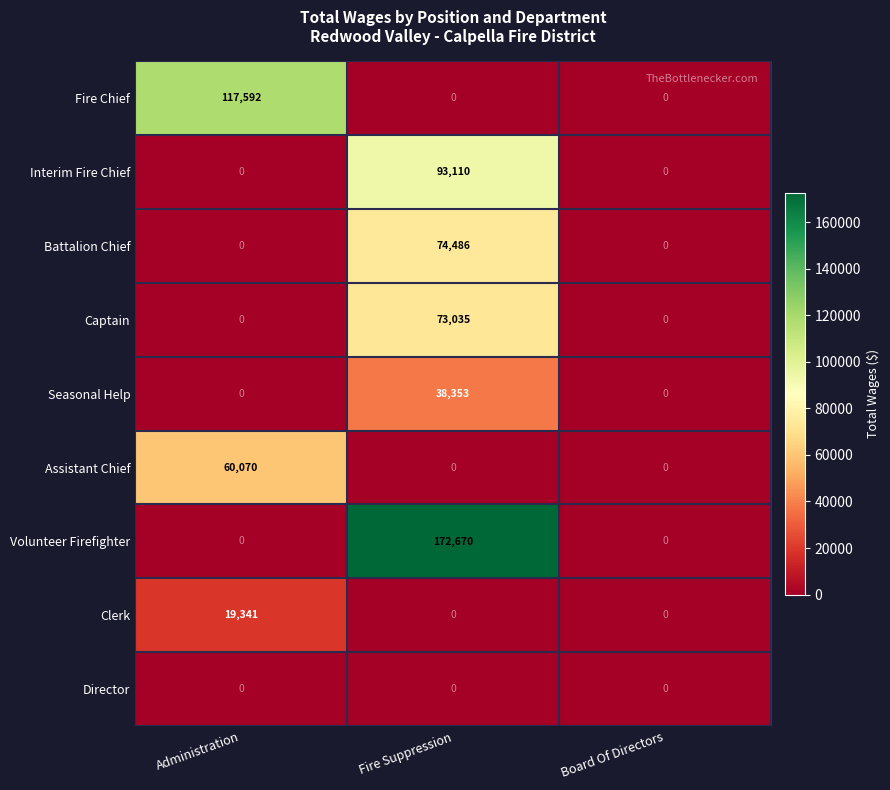

List the series in order of their peak value, lowest first.

Director, Clerk, Seasonal Help, Assistant Chief, Captain, Battalion Chief, Interim Fire Chief, Fire Chief, Volunteer Firefighter